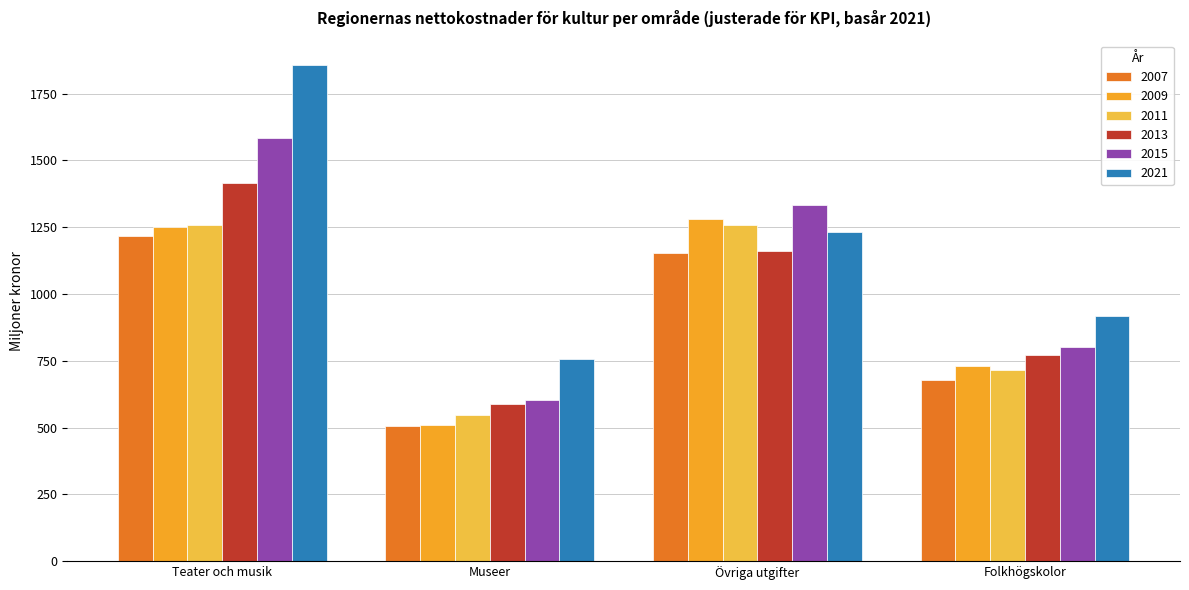

What is the spread (max minus min) of values at Teater och musik?

640